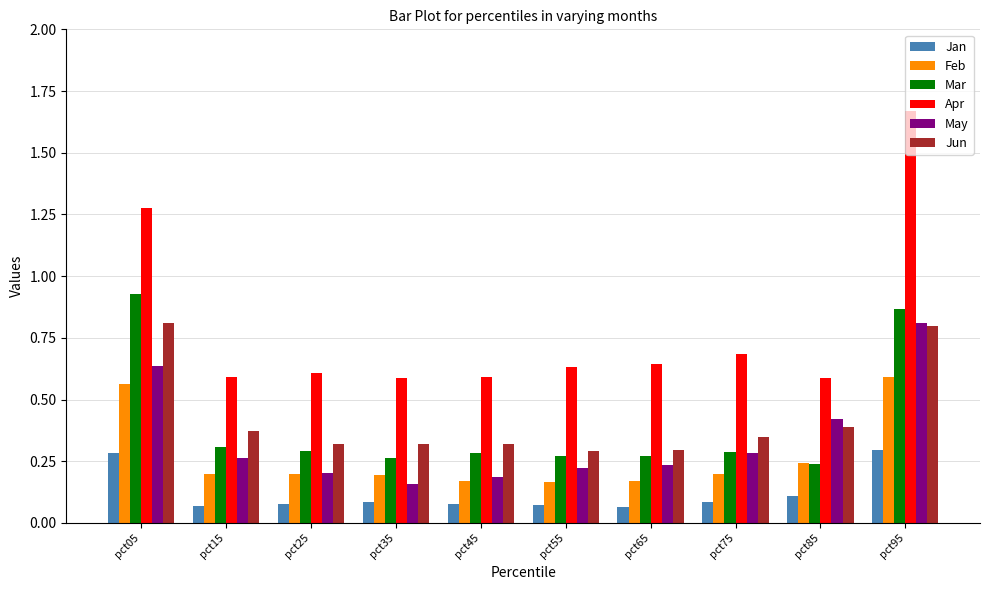

At how many categories does at least one series exceed 1?

2